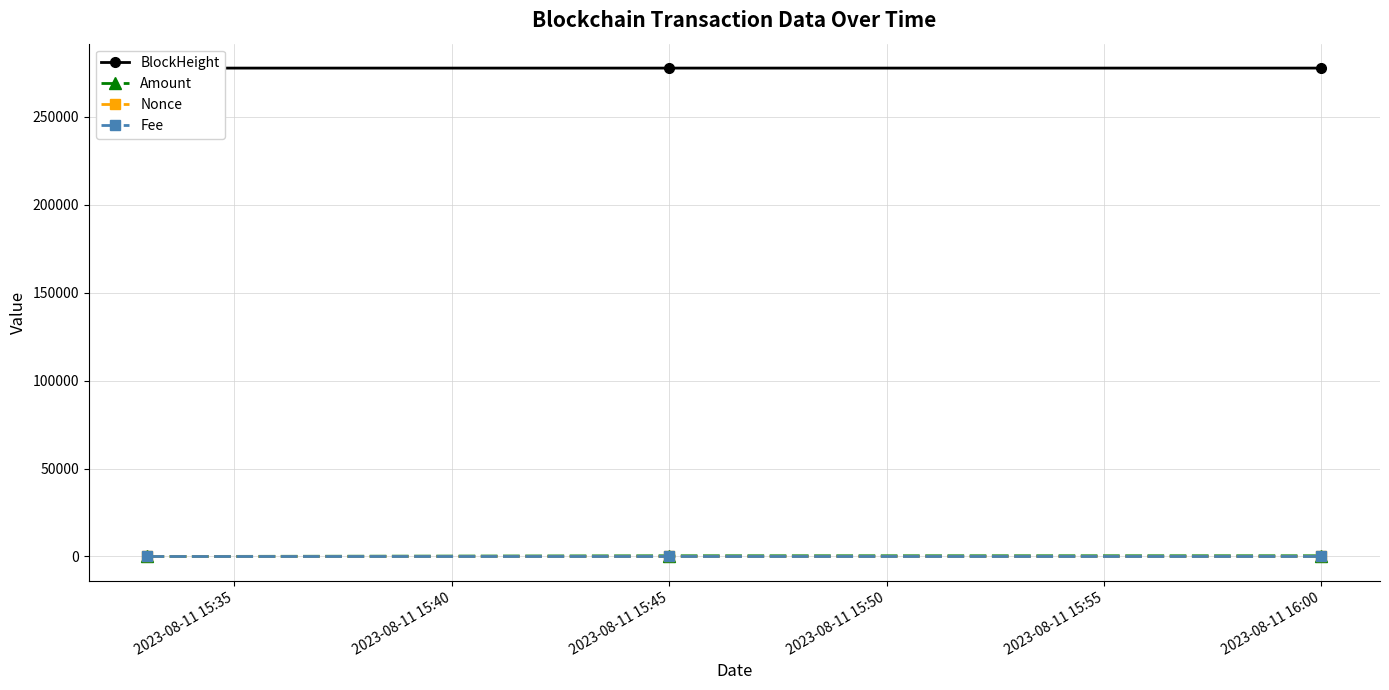

What is the average value of the BlockHeight series?

277708.7